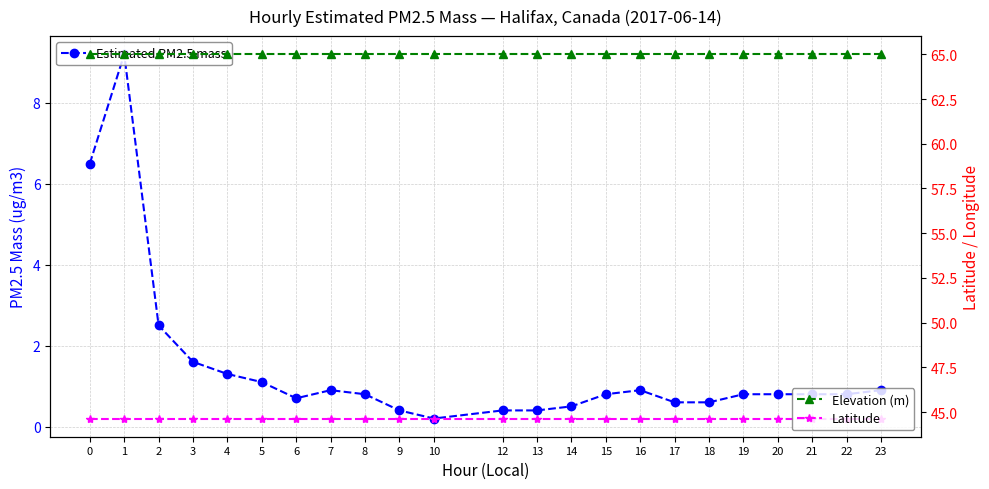

The Elevation (m) series shows 85.6 at 13. True or false?

False